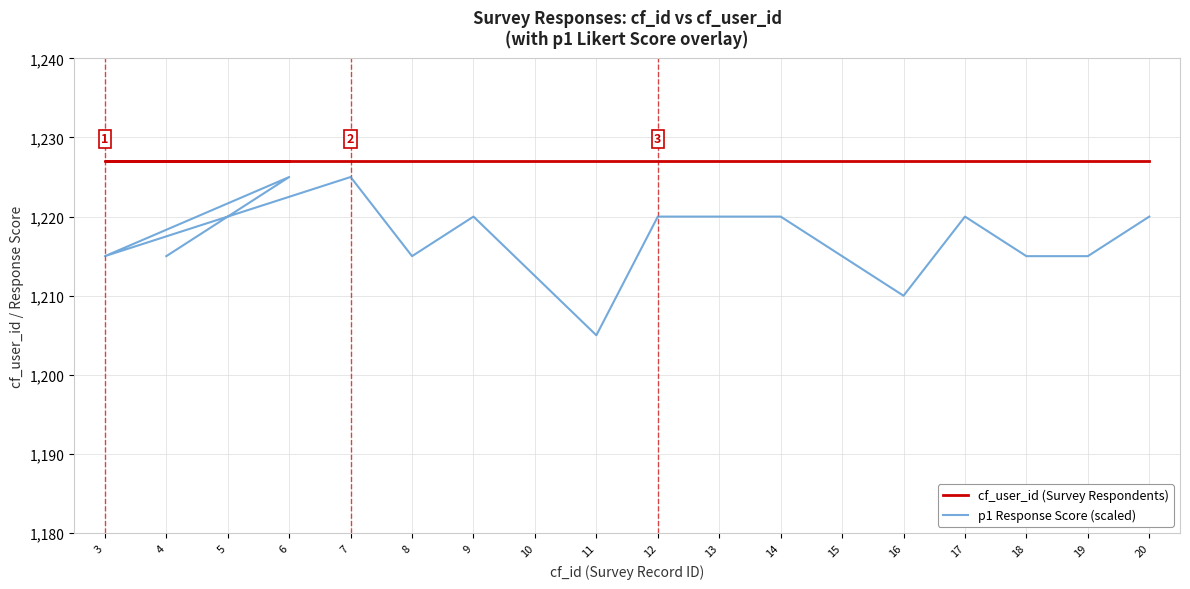

Which label corresponds to the smallest value in the chart?

3